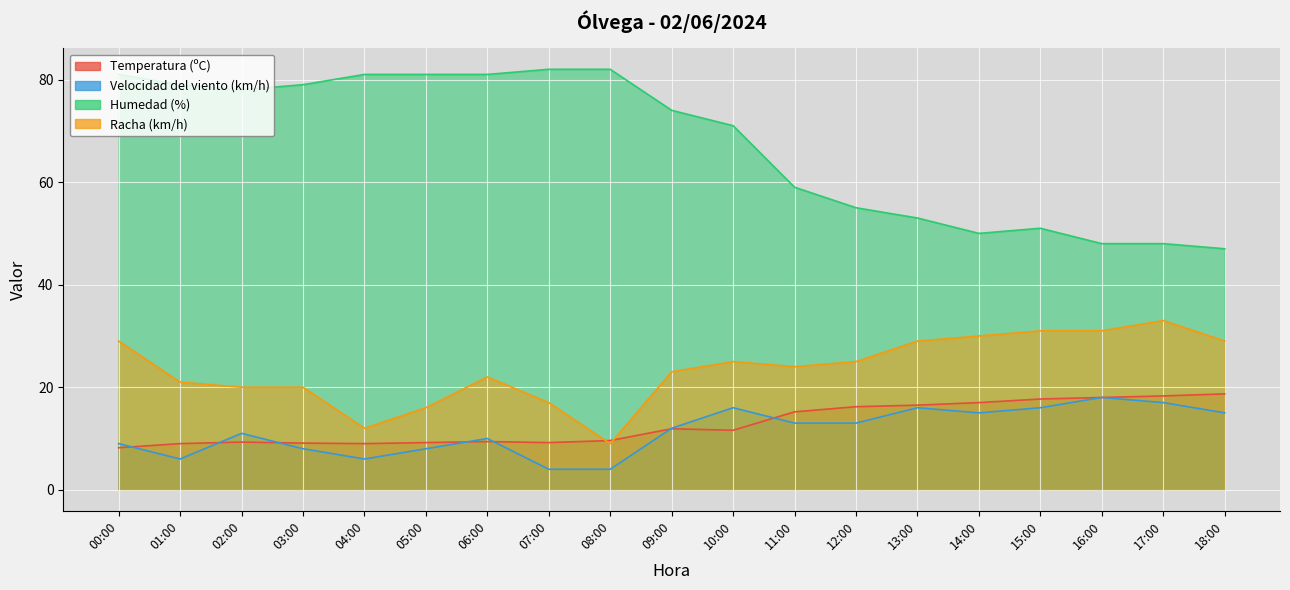

Reading left to right, what are all the values shown in this chart?

Temperatura (ºC): 8.2	9.0	9.3	9.1	9.0	9.2	9.4	9.2	9.6	11.9	11.6	15.2	16.2	16.5	17.0	17.7	18.0	18.3	18.7
Velocidad del viento (km/h): 9.0	6.0	11.0	8.0	6.0	8.0	10.0	4.0	4.0	12.0	16.0	13.0	13.0	16.0	15.0	16.0	18.0	17.0	15.0
Humedad (%): 81.0	79.0	78.0	79.0	81.0	81.0	81.0	82.0	82.0	74.0	71.0	59.0	55.0	53.0	50.0	51.0	48.0	48.0	47.0
Racha (km/h): 29.0	21.0	20.0	20.0	12.0	16.0	22.0	17.0	9.0	23.0	25.0	24.0	25.0	29.0	30.0	31.0	31.0	33.0	29.0